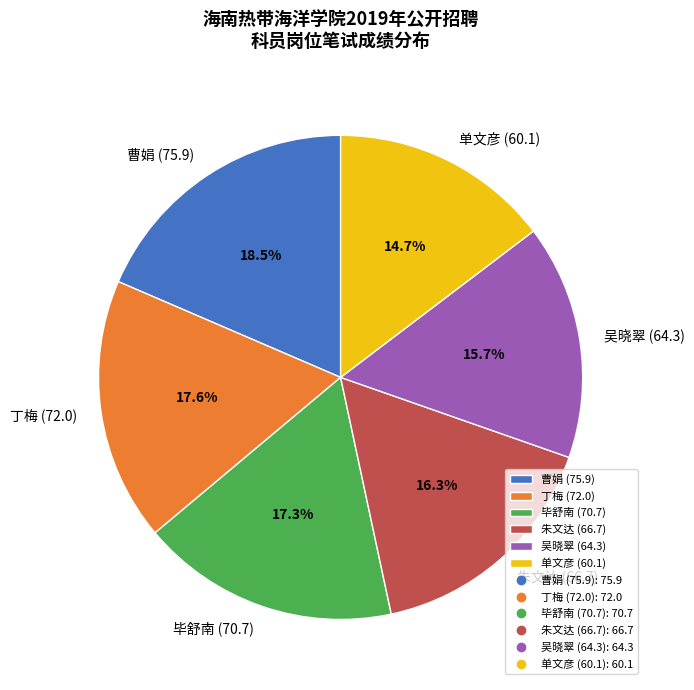

Is it true that 曹娟 (75.9) is 9% of the pie?

False